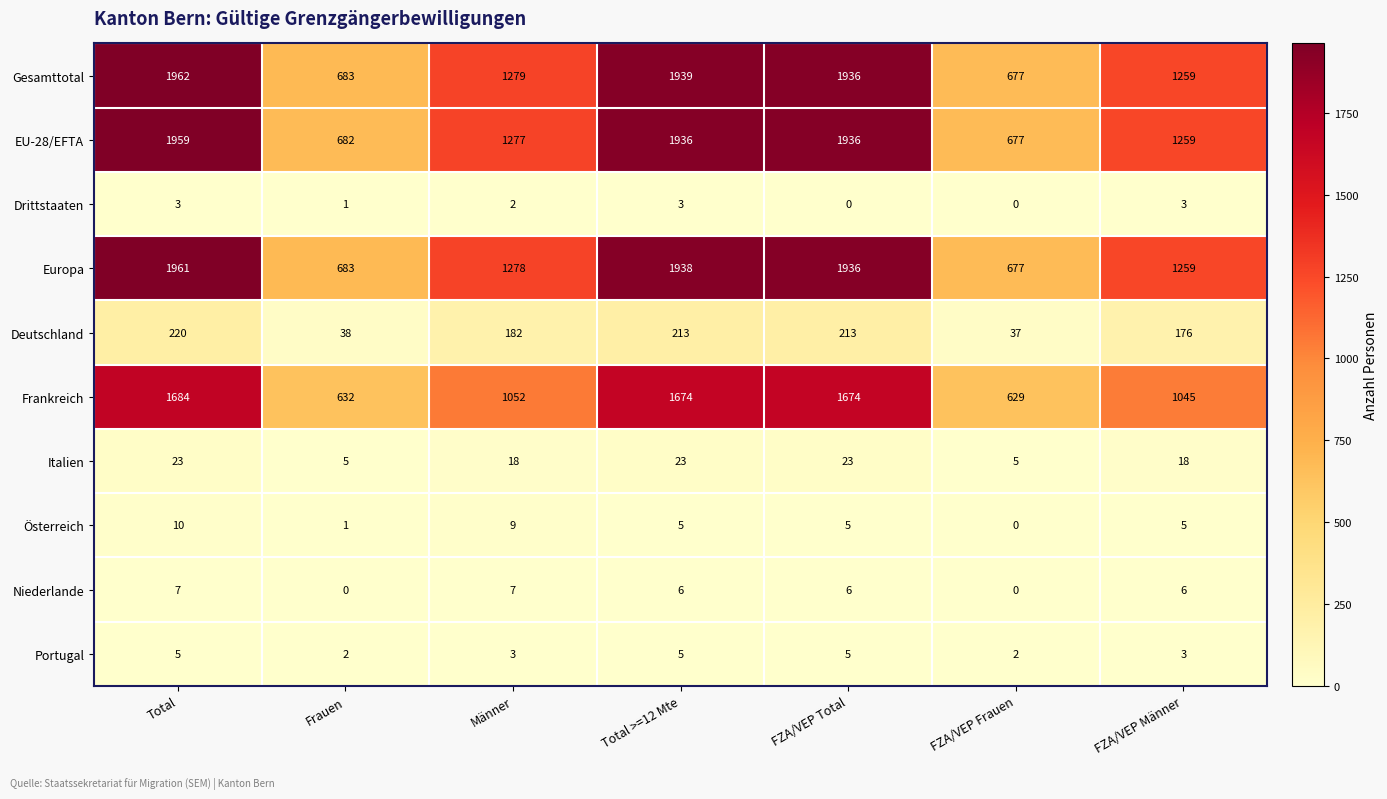

Count the number of data series in this chart.

10